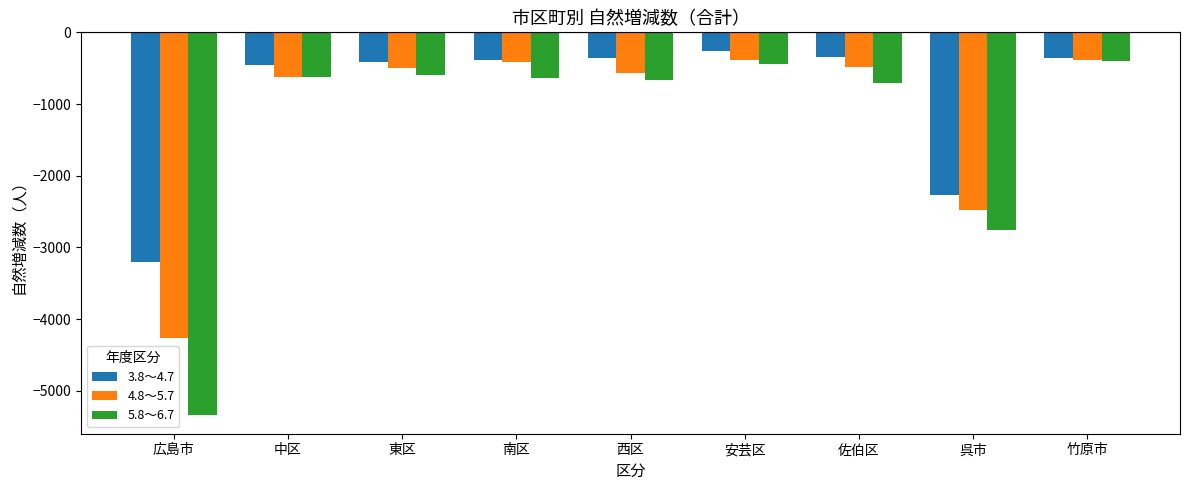

What are all the series names shown in the legend?

3.8～4.7, 4.8～5.7, 5.8～6.7